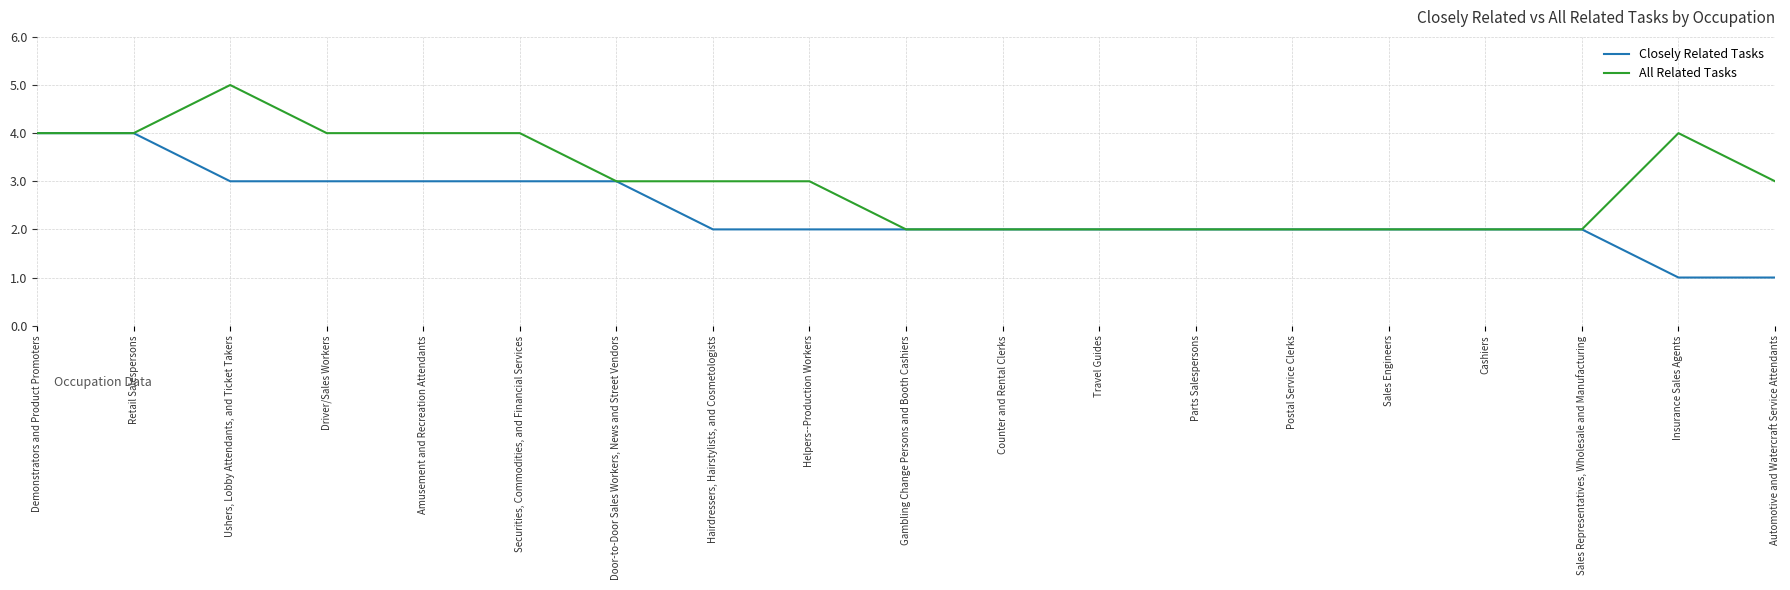

Which series has the largest total across all categories?

All Related Tasks